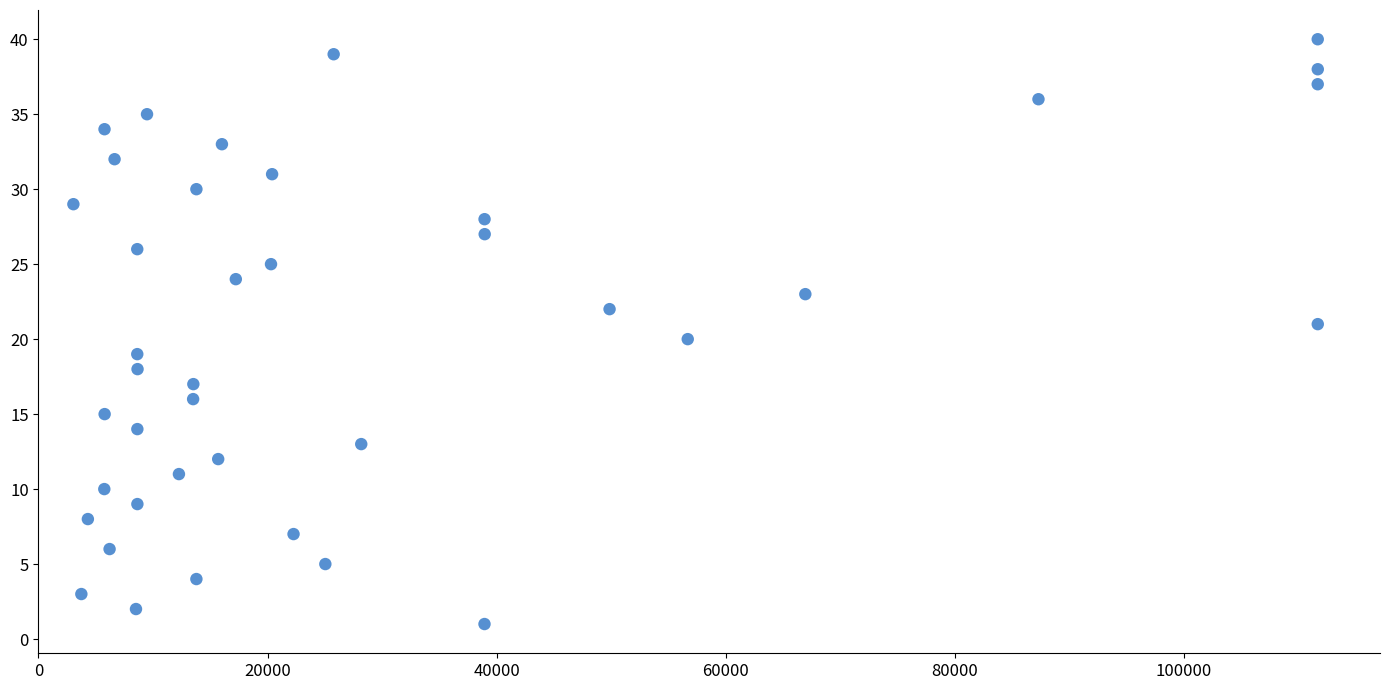

What is the range of X values (max minus min)?

108654